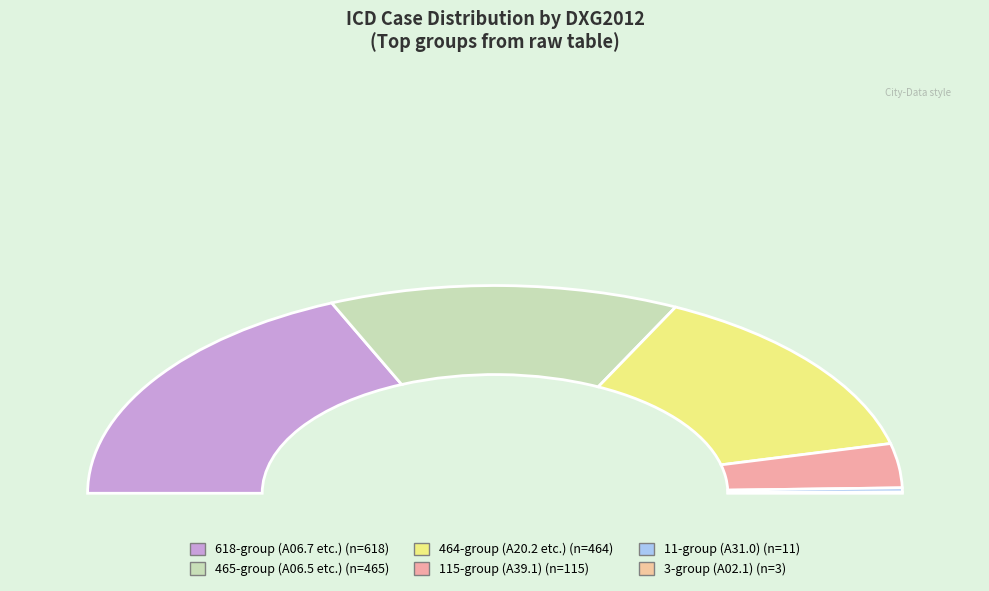

What percentage is the A39.1 slice, to the nearest percent?

7%